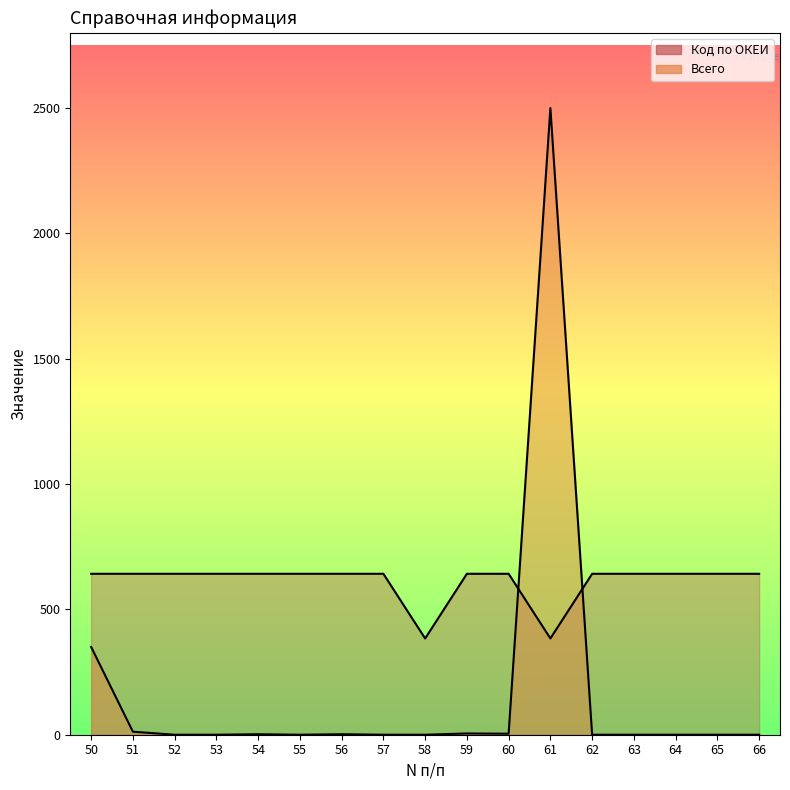

What is the value of the Код по ОКЕИ point at the 4th from the left?

642